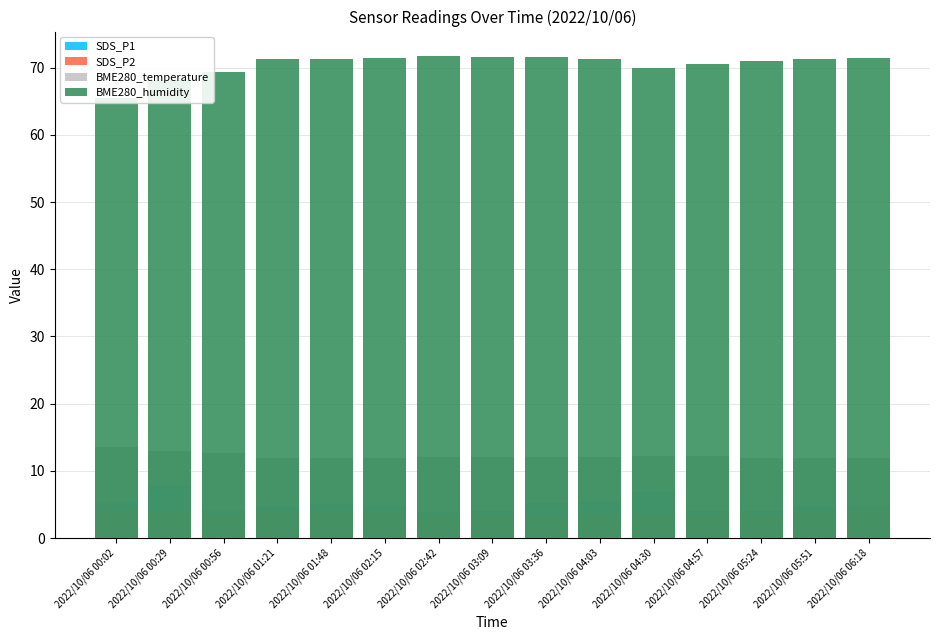

What position from the left is 2022/10/06 00:29?

2